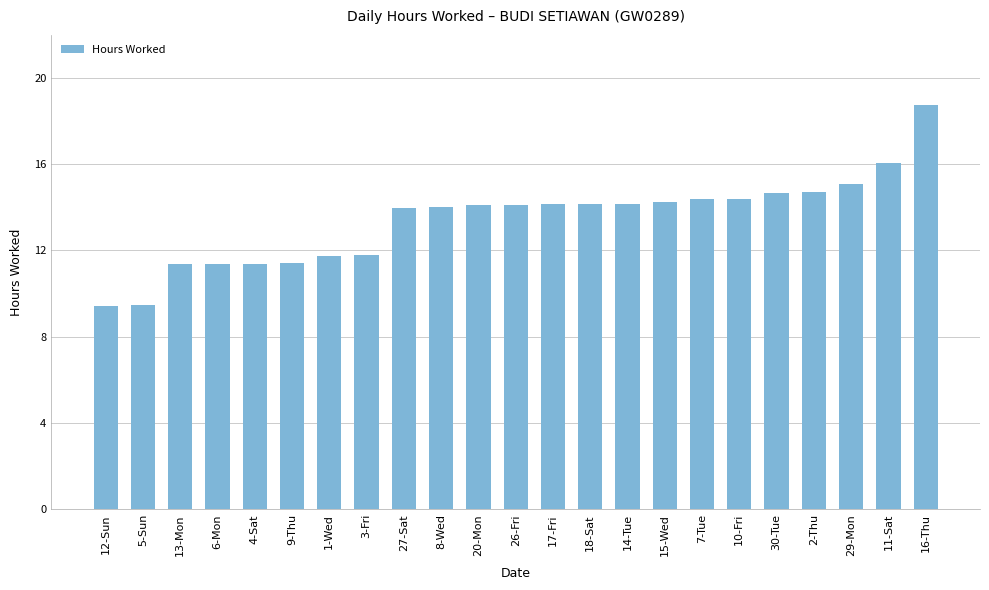

What is the maximum value shown in the chart?

18.7